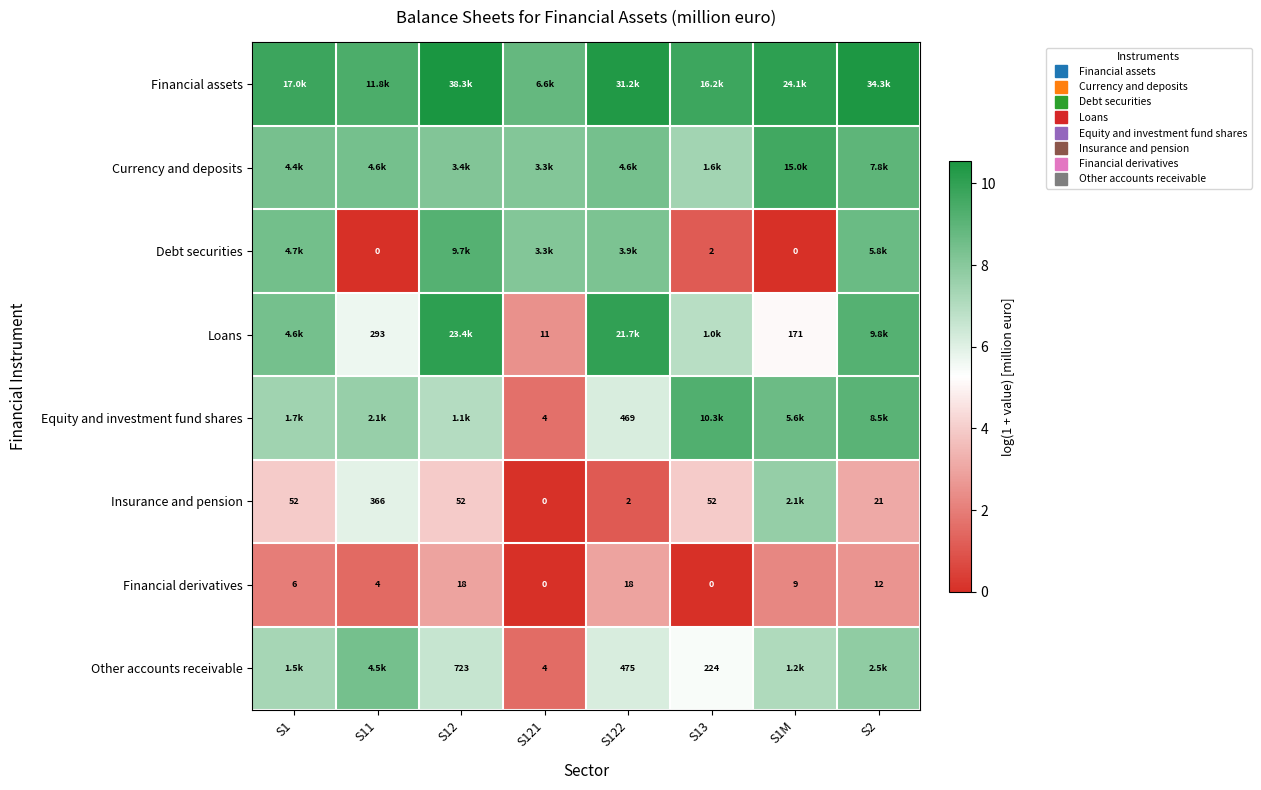

What is the total value across all series at S13?

43.8